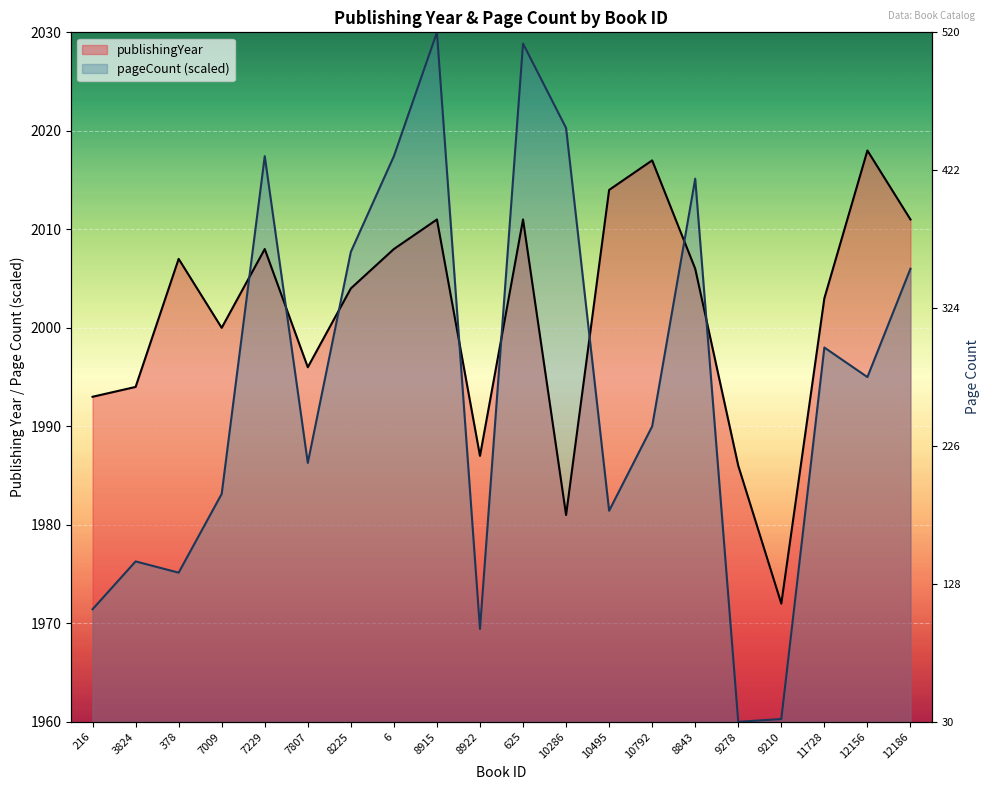

Reading left to right, extract all data points from this chart.

publishingYear: 216=1993.0	3824=1994.0	378=2007.0	7009=2000.0	7229=2008.0	7807=1996.0	8225=2004.0	6=2008.0	8915=2011.0	8922=1987.0	625=2011.0	10286=1981.0	10495=2014.0	10792=2017.0	8843=2006.0	9278=1986.0	9210=1972.0	11728=2003.0	12156=2018.0	12186=2011.0
pageCount: 216=1971.4	3824=1976.3	378=1975.1	7009=1983.1	7229=2017.4	7807=1986.3	8225=2007.7	6=2017.4	8915=2030.0	8922=1969.4	625=2028.9	10286=2020.3	10495=1981.4	10792=1990.0	8843=2015.1	9278=1960.0	9210=1960.3	11728=1998.0	12156=1995.0	12186=2006.0